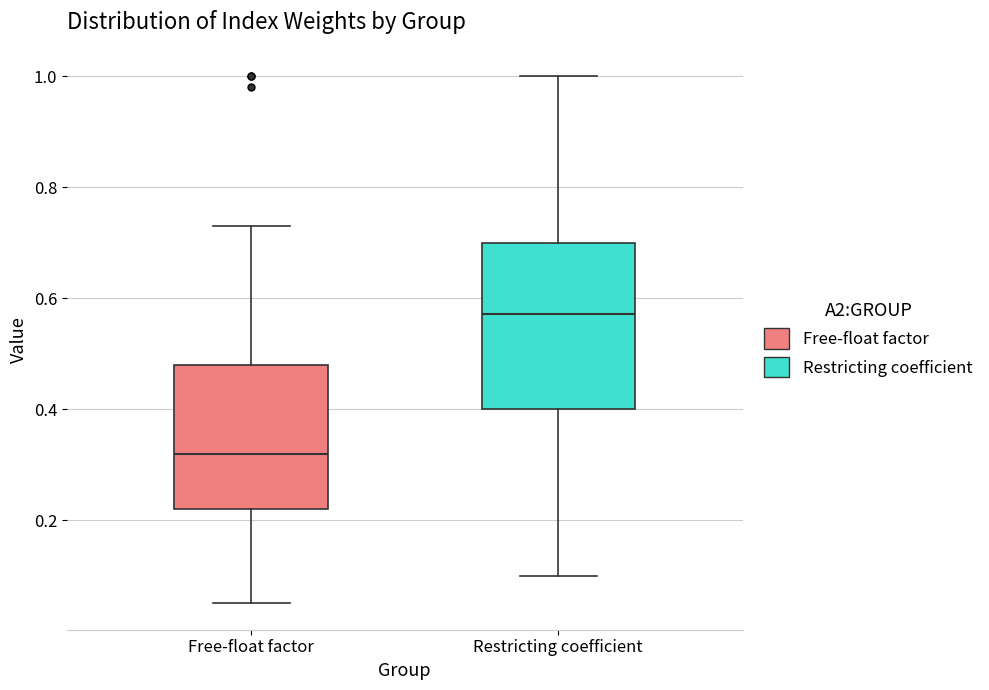

Which box is the tallest, from its lower edge to its upper edge?

Restricting coefficient